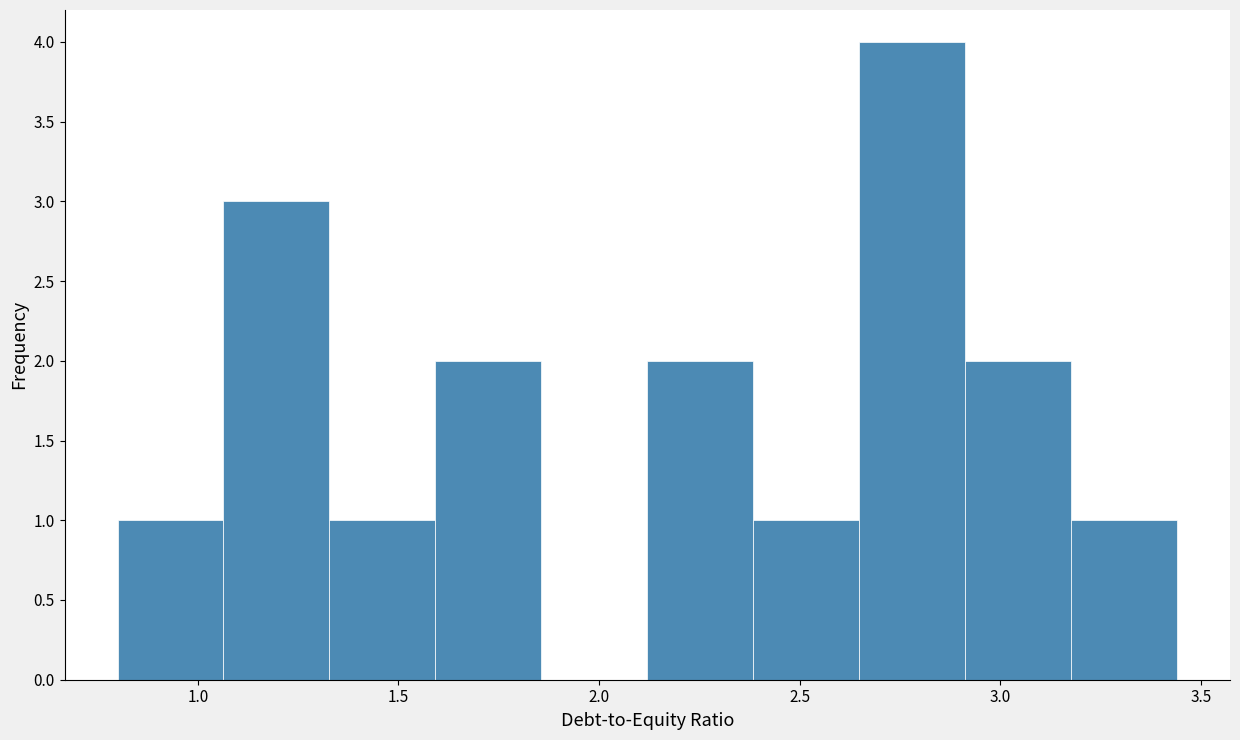

Reading left to right, list every bar in this chart as the range it spans on the x-axis followed by its height. Neither the bar edges nor the heights are printed on the chart, so give them approximately, as read against the axes.

0.80 to 1.05: 1
1.05 to 1.35: 3
1.35 to 1.60: 1
1.60 to 1.85: 2
1.85 to 2.10: 0
2.10 to 2.40: 2
2.40 to 2.65: 1
2.65 to 2.90: 4
2.90 to 3.20: 2
3.20 to 3.45: 1